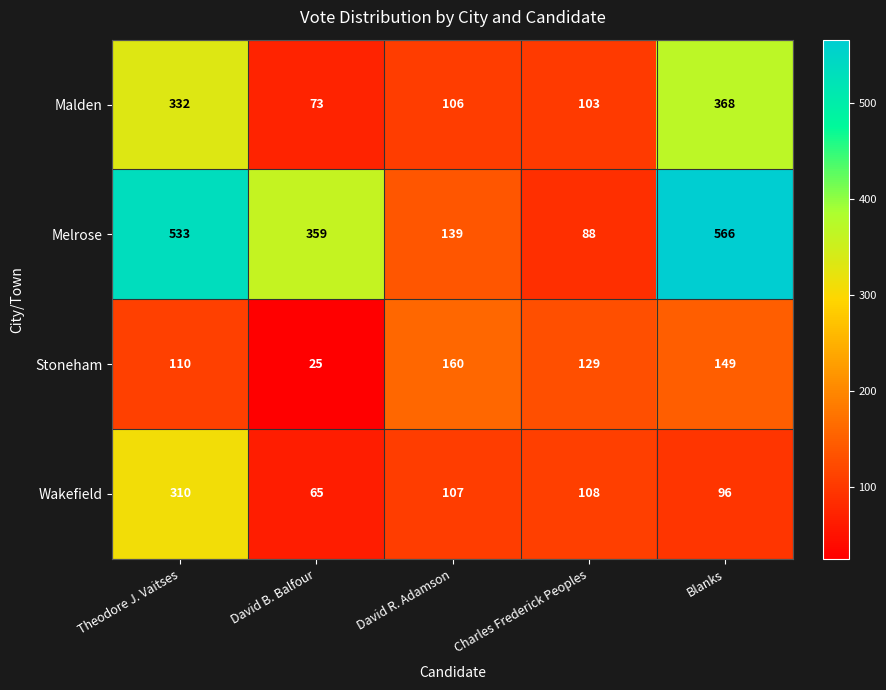

Between Theodore J. Vaitses and Charles Frederick Peoples, which series saw the biggest shift?

Melrose